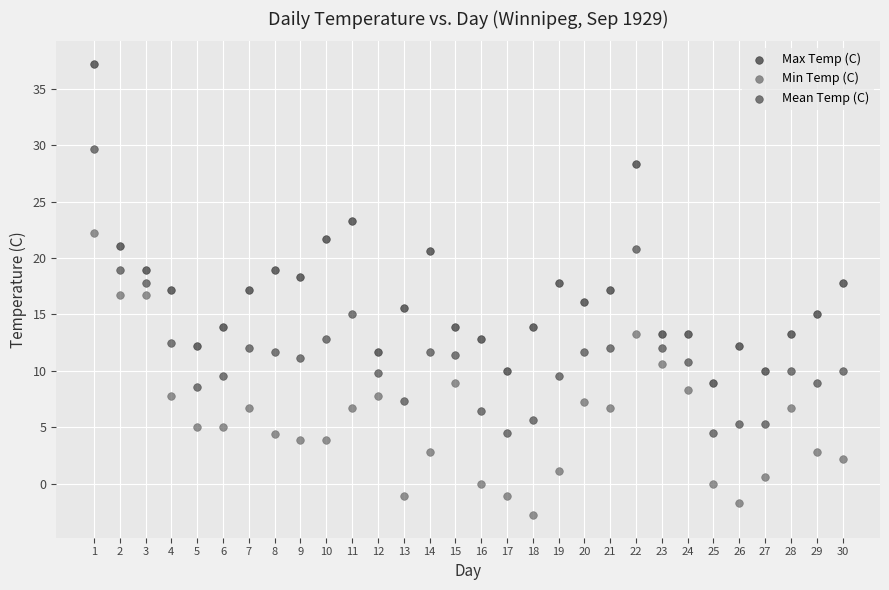

Which series has the largest Y range (max minus min)?

Max Temp (C)